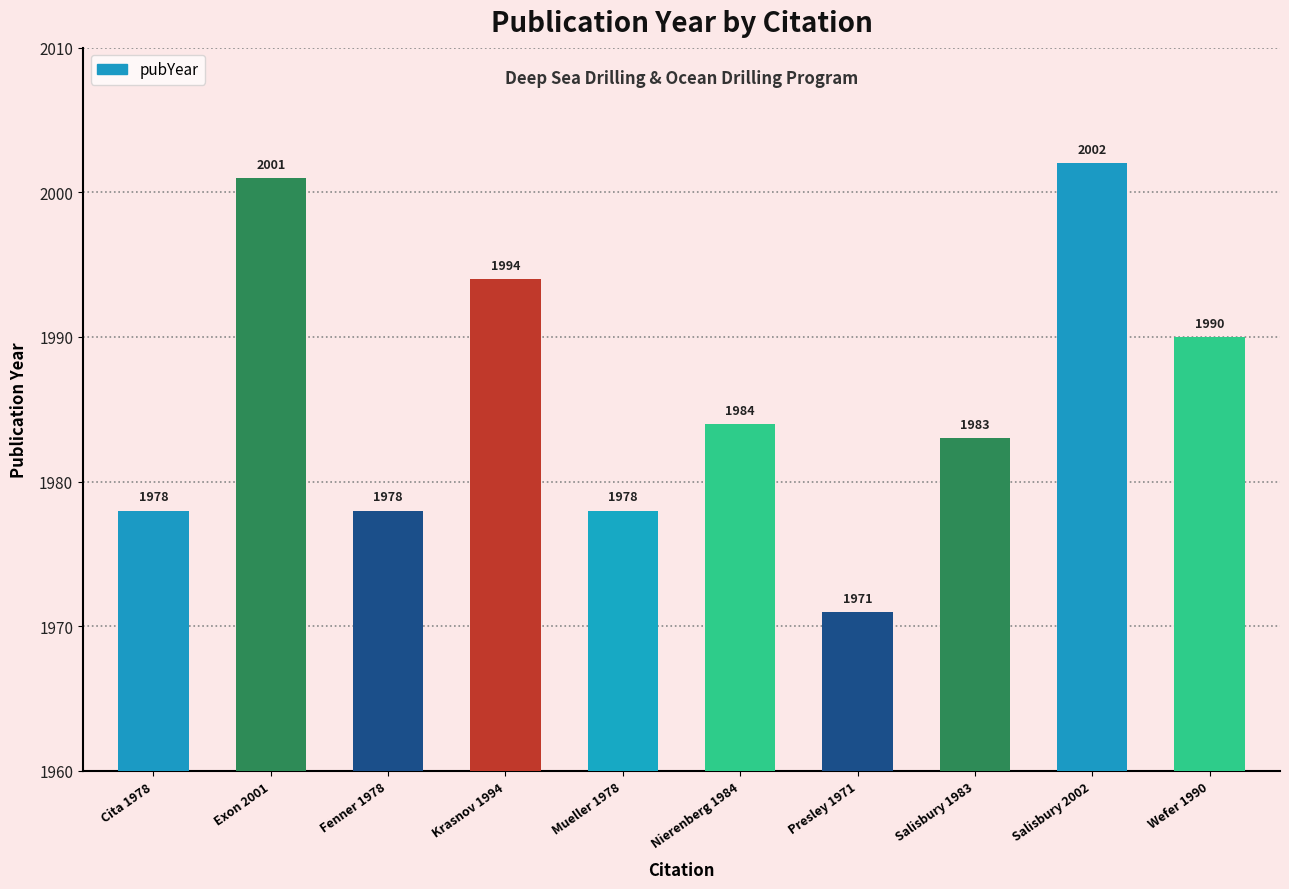

What is the smallest value displayed?

1971